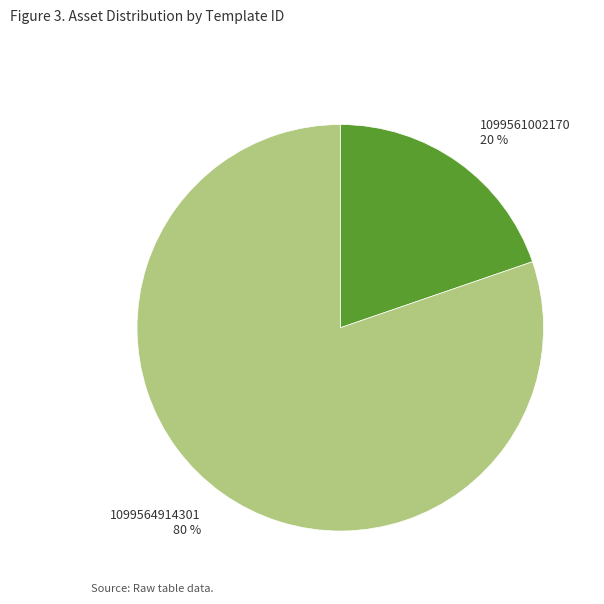

Is it true that 1099561002170 is 28% of the pie?

False